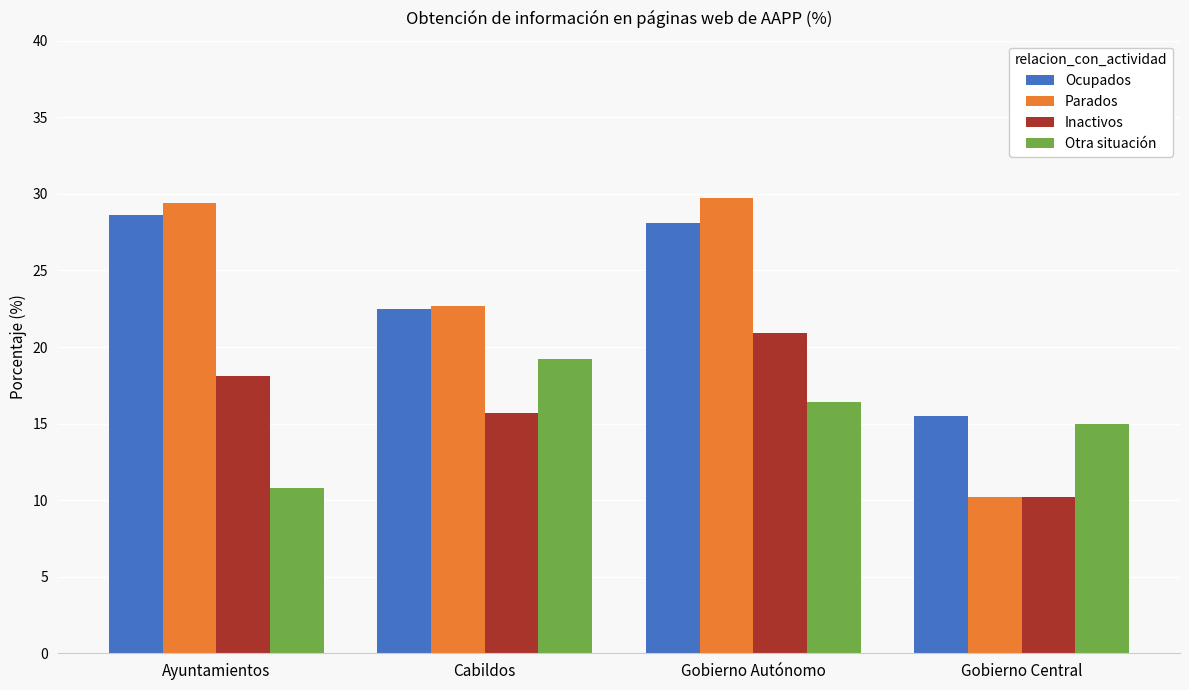

What is the value of the Parados bar at the 3rd from the left?

29.7